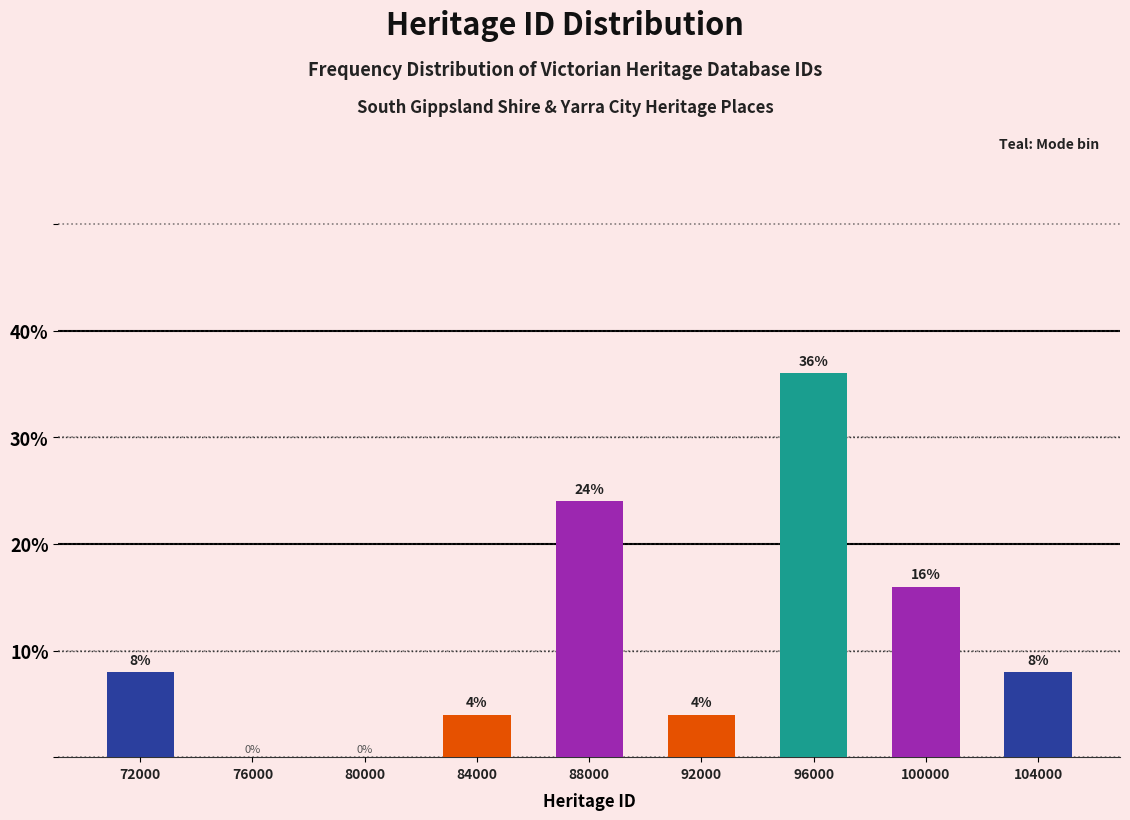

How tall is the bar that spans 86000 to 90000 on the x-axis?

24